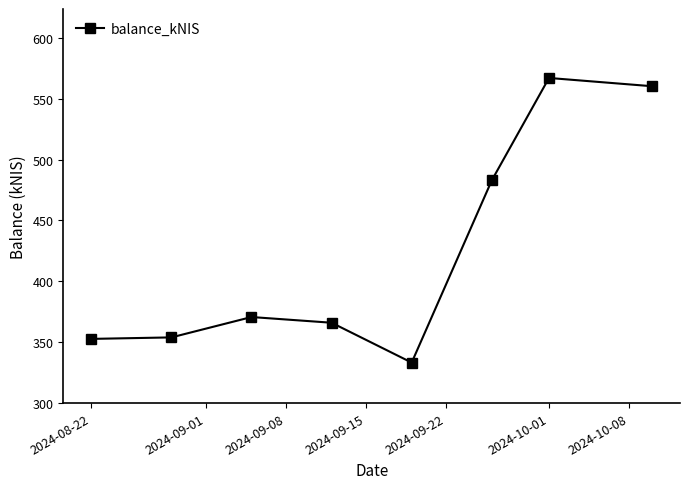

How many points are higher than both their immediate neighbors (excluding endpoints)?

2